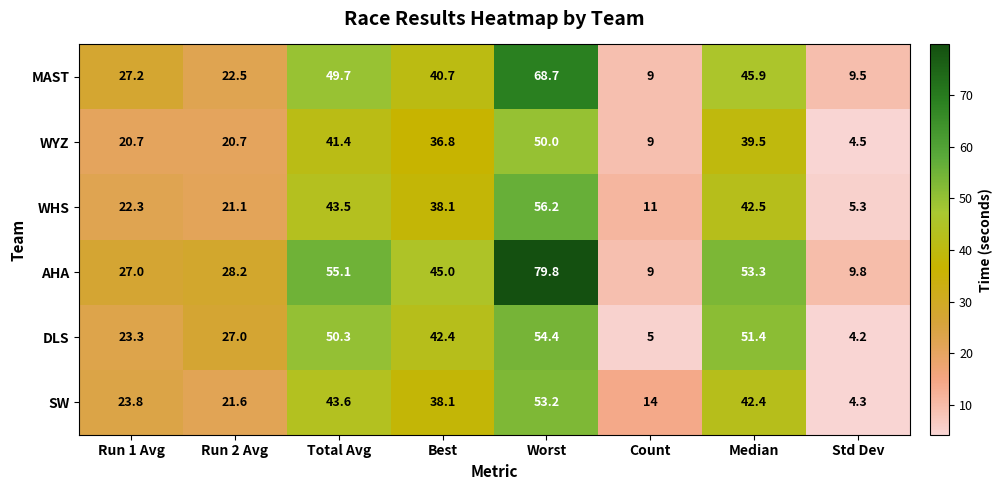

What is the difference between the maximum and minimum values in the WHS series?

50.9